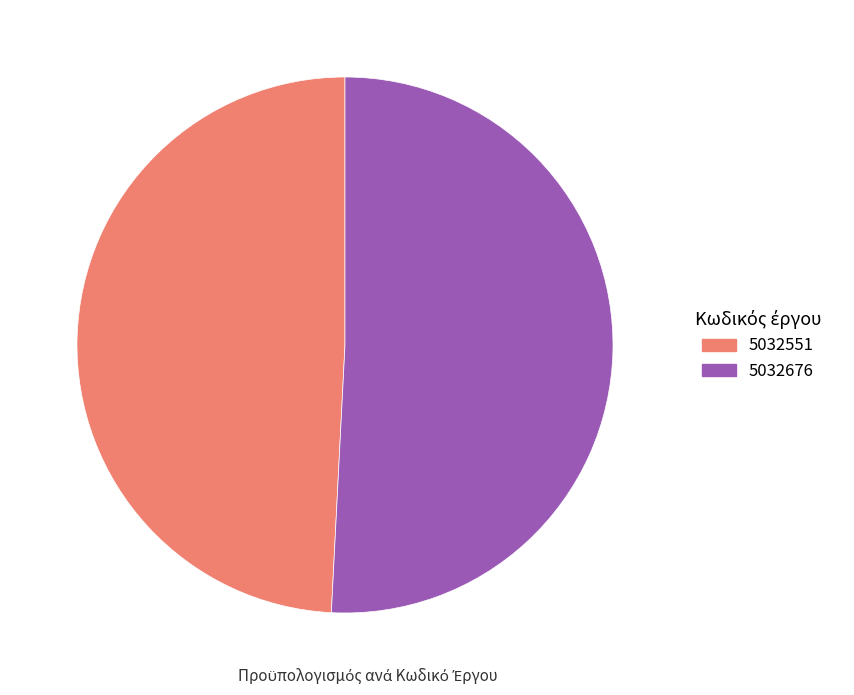

Rank the categories by value from lowest to highest.

5032551, 5032676